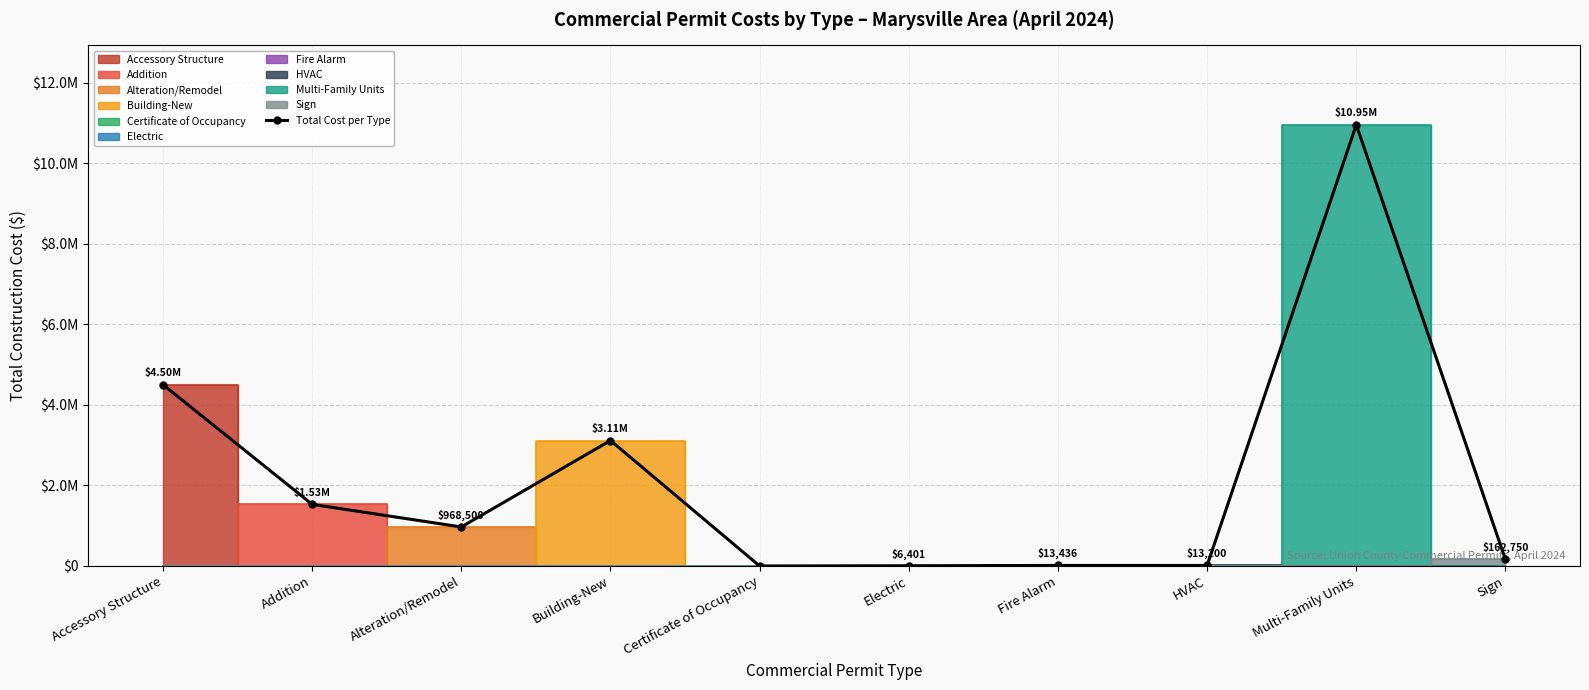

List the labels in order of value, smallest first.

Certificate of Occupancy, Electric, HVAC, Fire Alarm, Sign, Alteration/Remodel, Addition, Building-New, Accessory Structure, Multi-Family Units